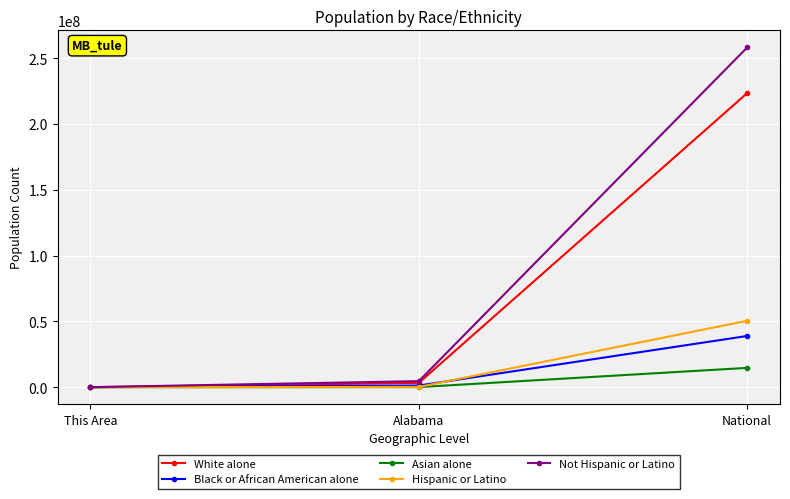

What position from the right is National?

1